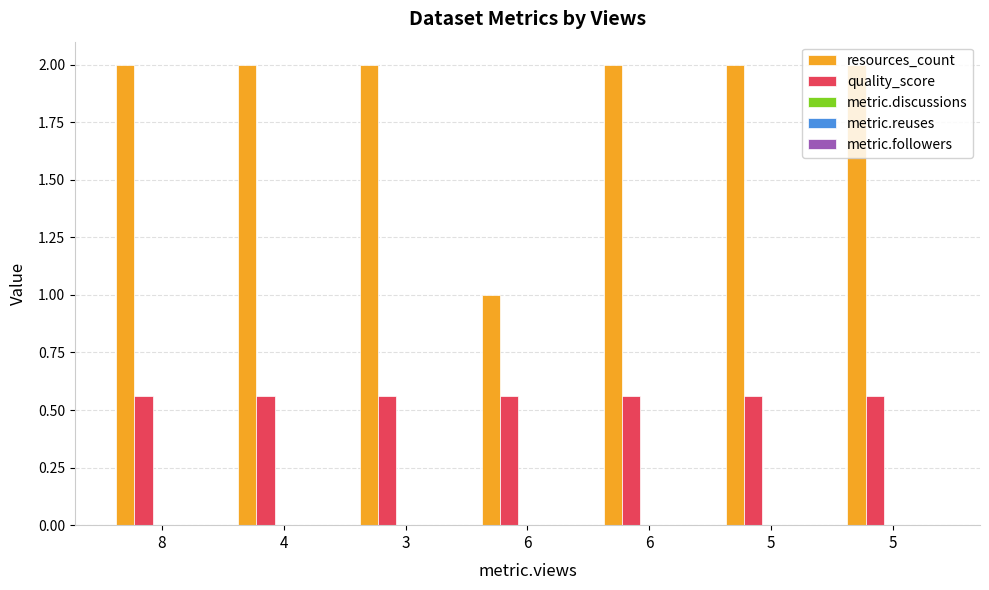

Reading left to right, transcribe all the data shown in this chart.

resources_count: 8=2.0	4=2.0	3=2.0	6=1.0	6=2.0	5=2.0	5=2.0
quality_score: 8=0.6	4=0.6	3=0.6	6=0.6	6=0.6	5=0.6	5=0.6
metric.discussions: 8=0.0	4=0.0	3=0.0	6=0.0	6=0.0	5=0.0	5=0.0
metric.reuses: 8=0.0	4=0.0	3=0.0	6=0.0	6=0.0	5=0.0	5=0.0
metric.followers: 8=0.0	4=0.0	3=0.0	6=0.0	6=0.0	5=0.0	5=0.0